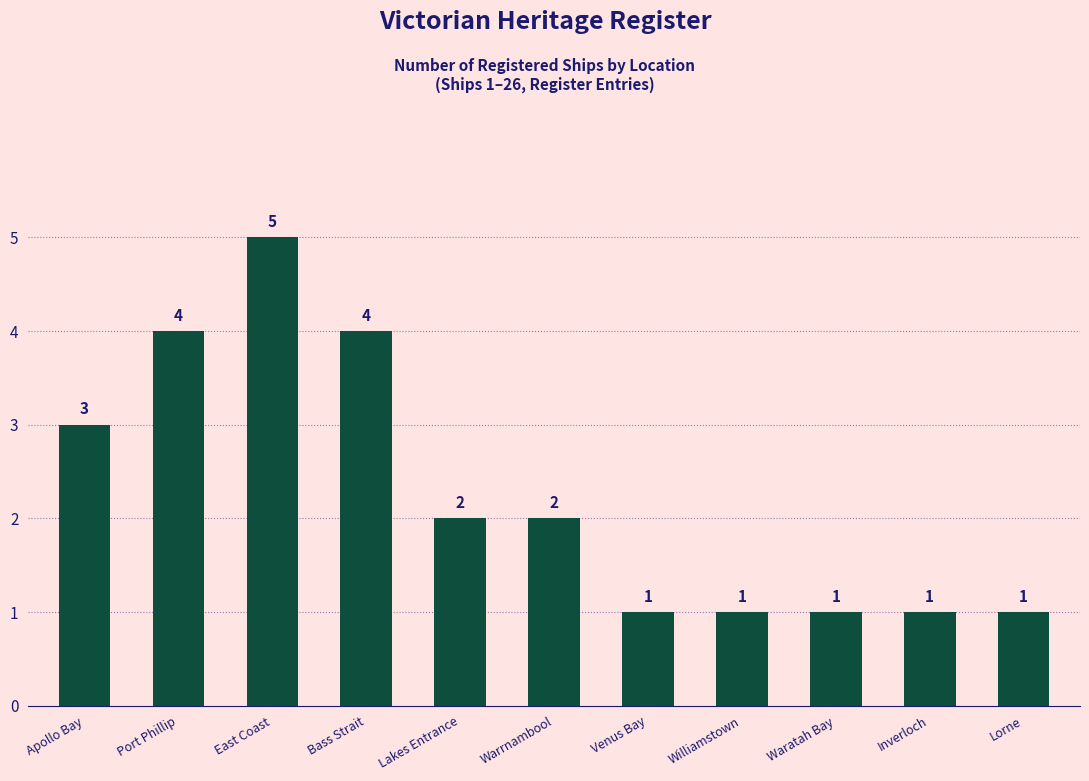

Does the chart contain stacked bars?

No